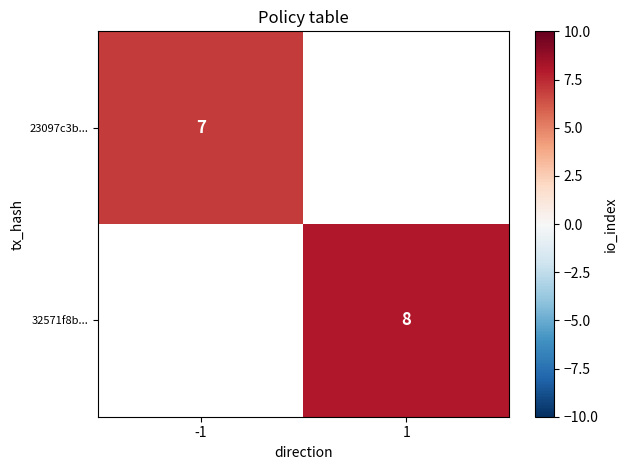

How many series are shown in this chart?

2